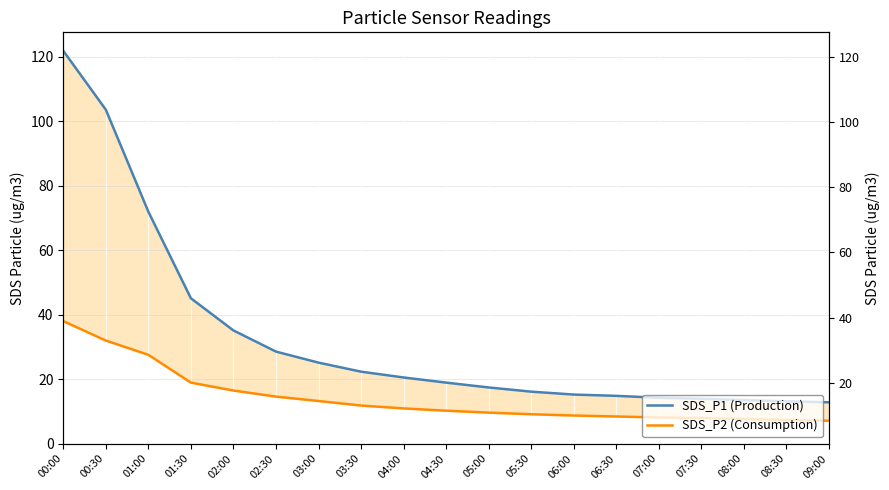

True or false: SDS_P2 and SDS_P1 cross at least once.

False